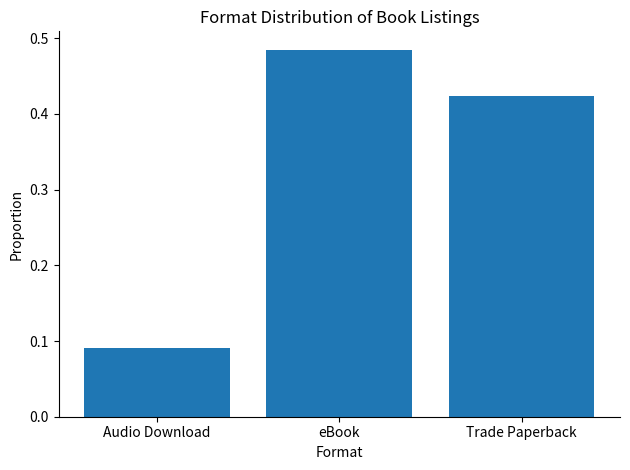

Which has a higher value, eBook or Trade Paperback?

eBook